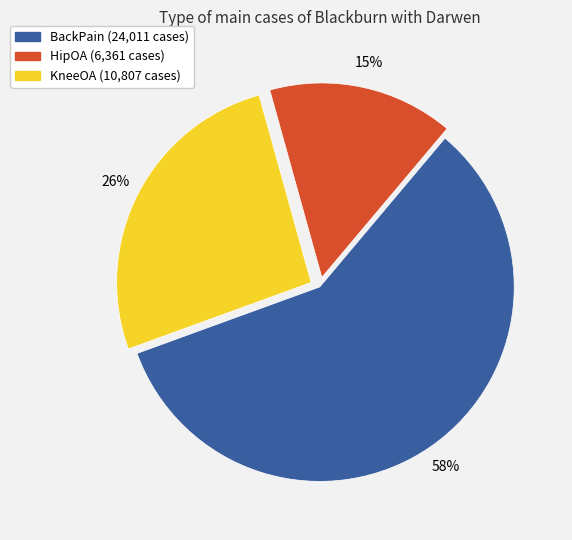

To the nearest percent, what portion does KneeOA represent?

26%